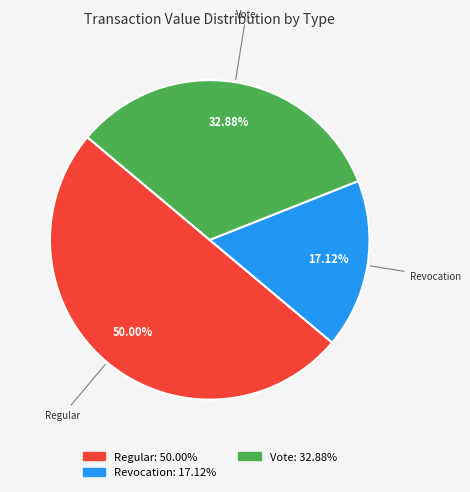

Which slice is the largest?

Regular